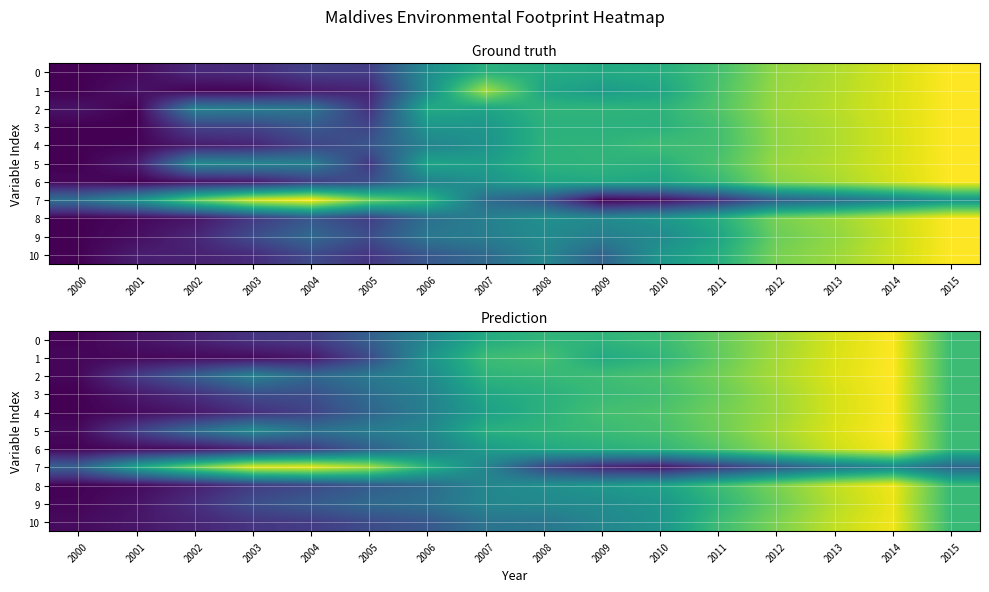

Which series has the largest total across all categories?

5